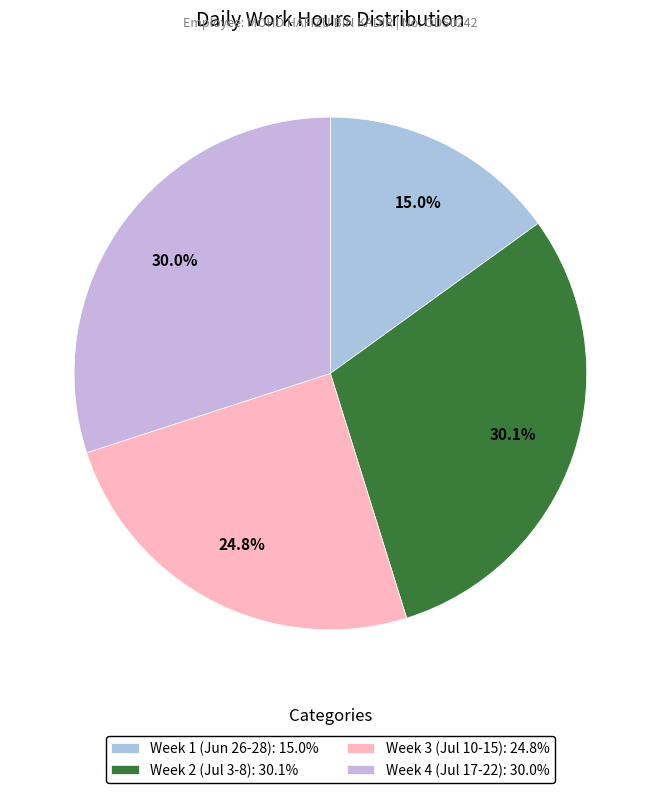

How many segments does this pie chart have?

4